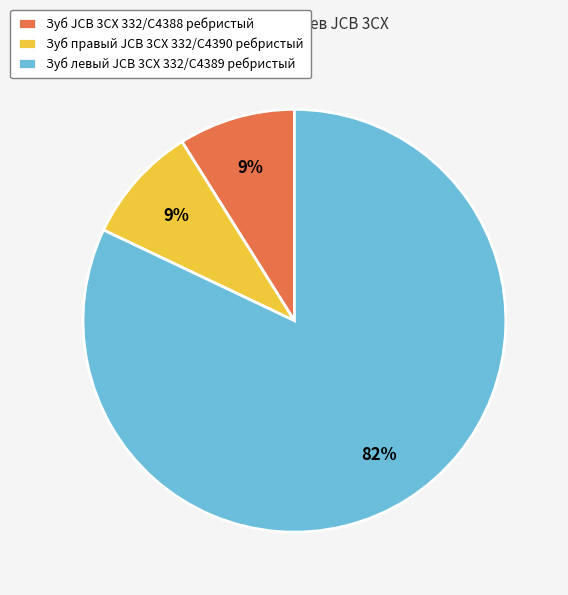

Is there a majority slice in this chart?

Yes